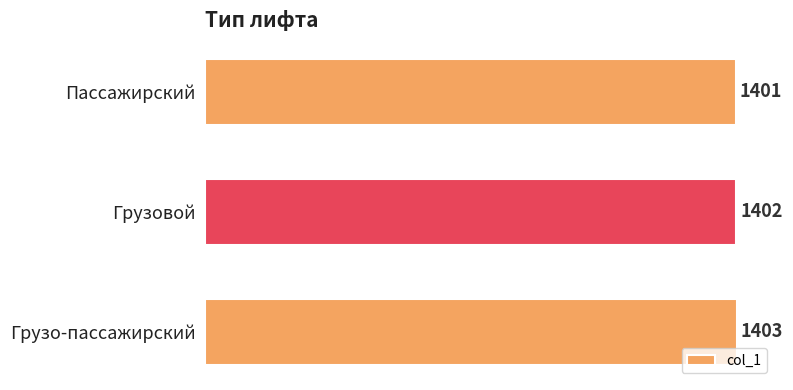

At which label is the value closest to 1402?

Грузовой